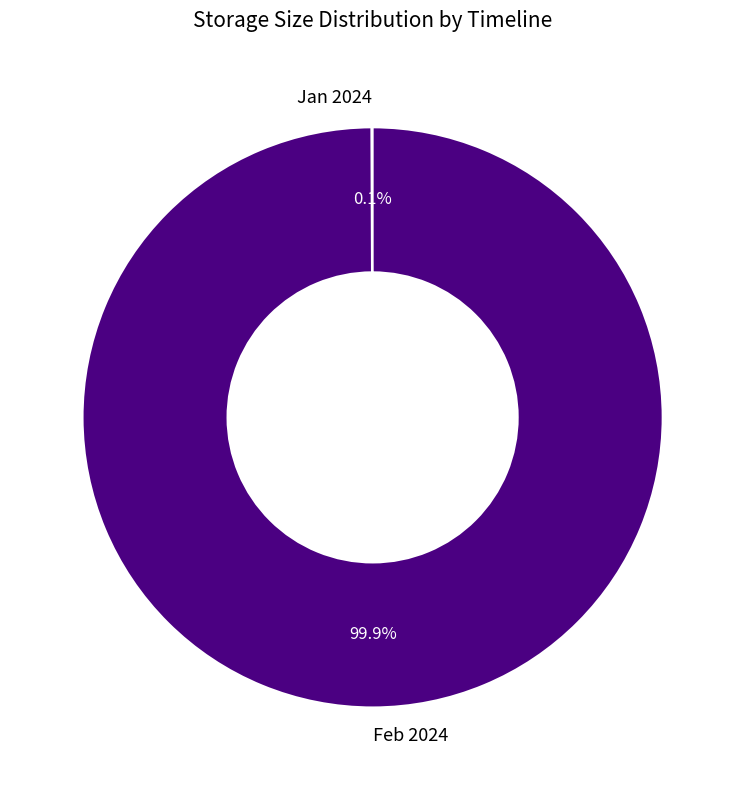

What portion of the pie excludes Feb 2024?

0.1%